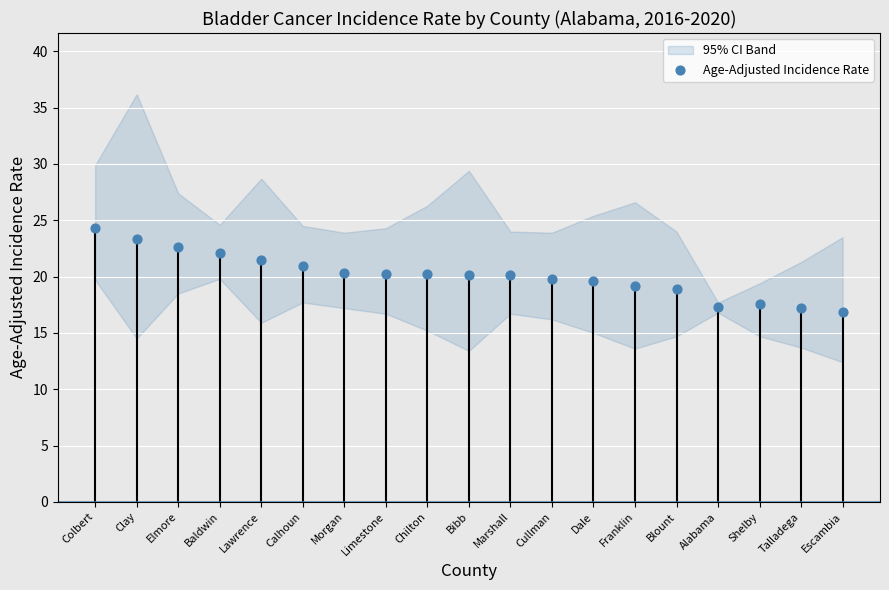

What is the range of Y values (max minus min)?

7.4